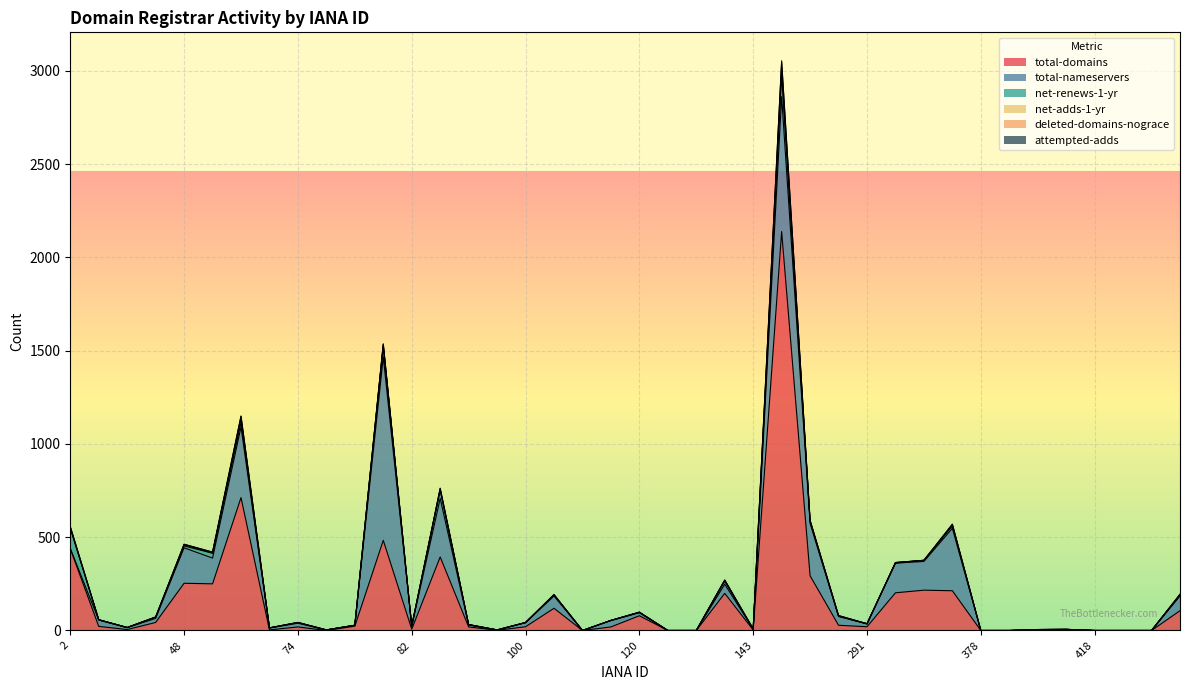

Does the chart display data point markers on the line(s)?

No